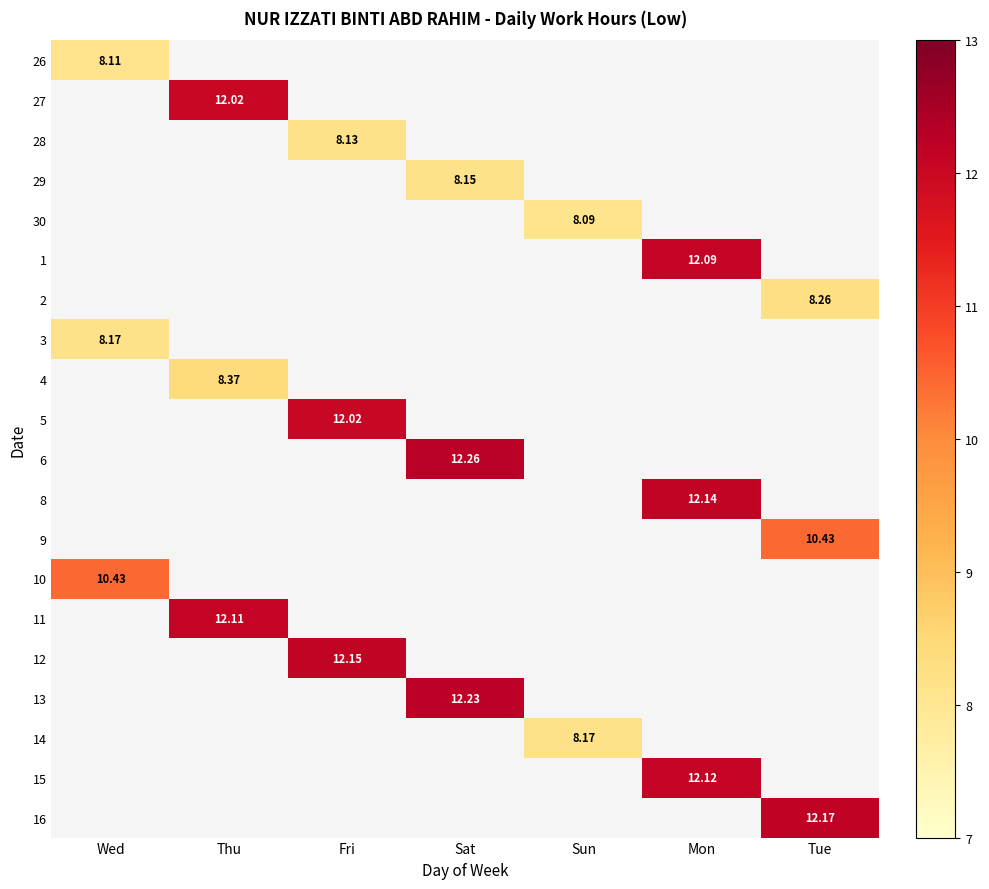

How many positive values does the 8 series have?

1